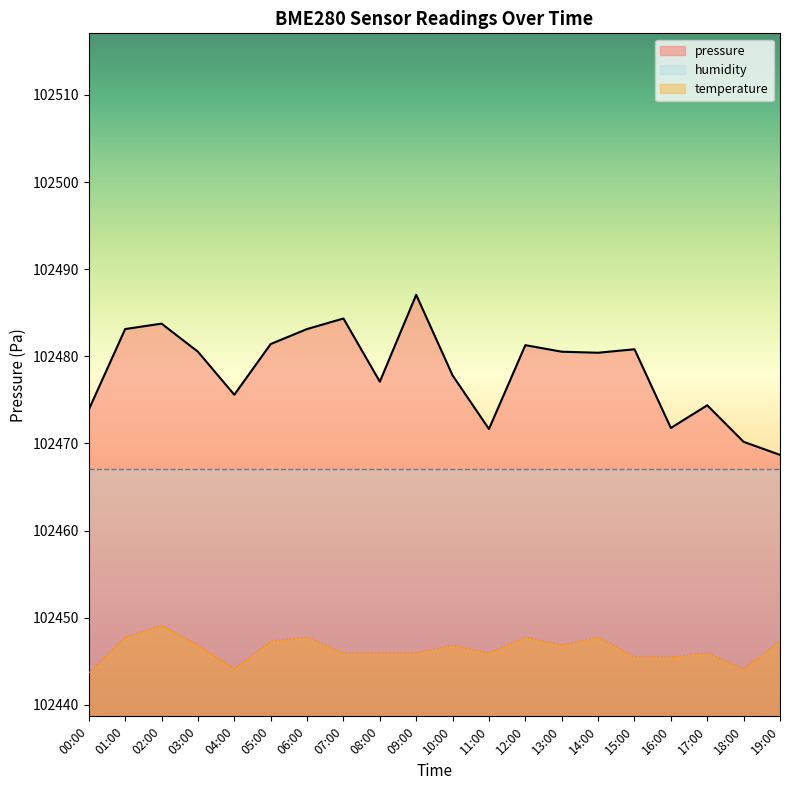

At which label does temperature first exceed 102446?

01:00